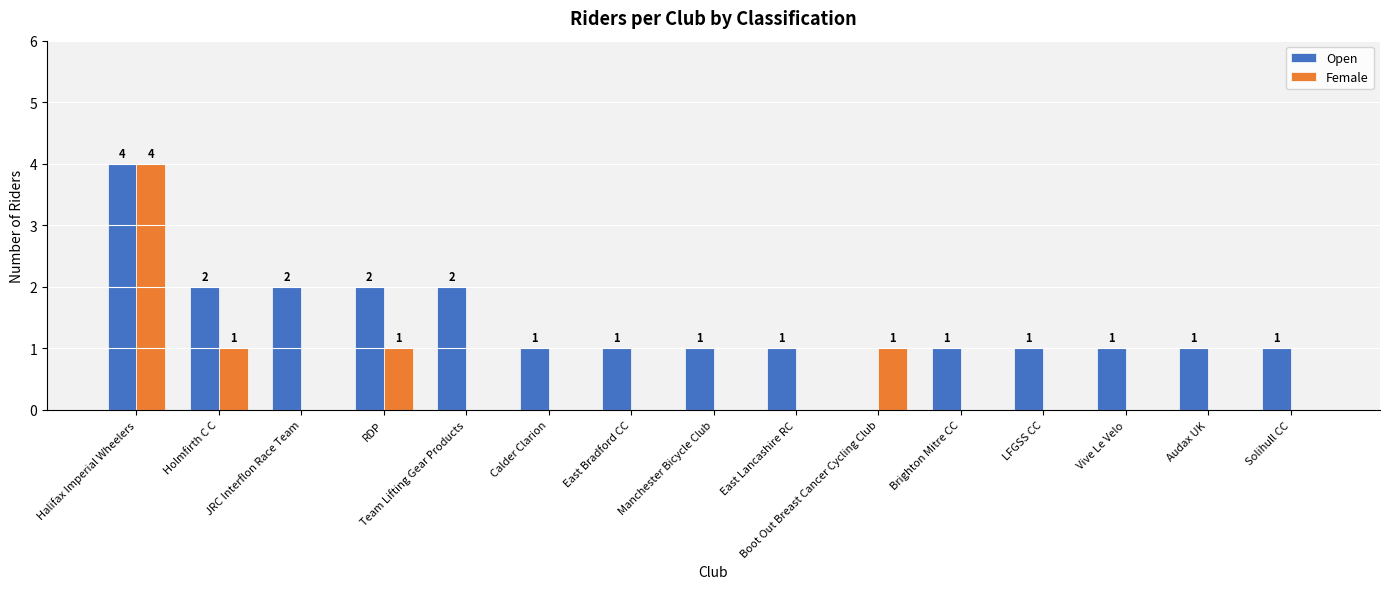

Which series has the largest total across all categories?

Open